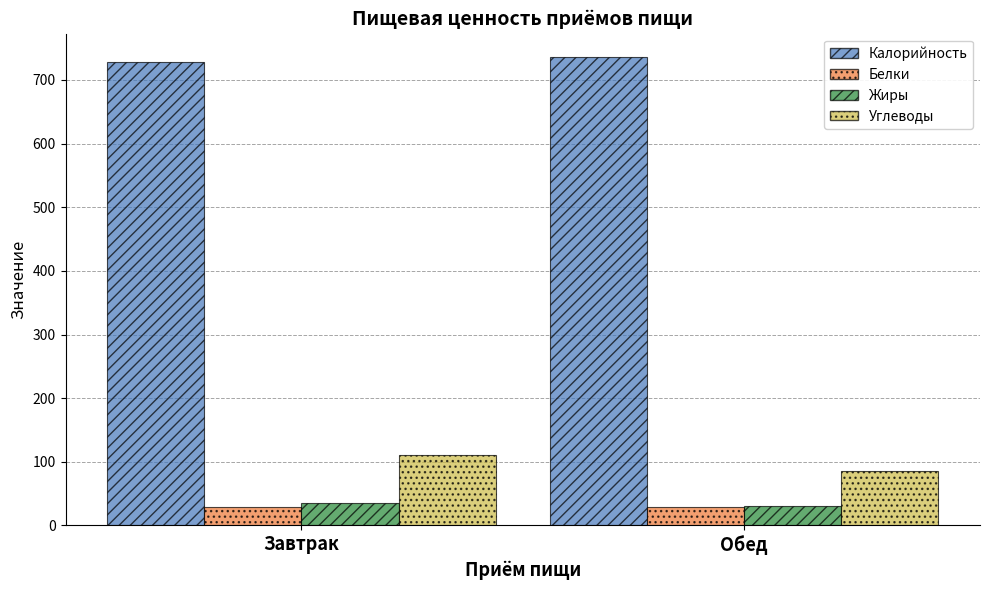

What is the value of the Углеводы bar at the 1st from the left?

110.8